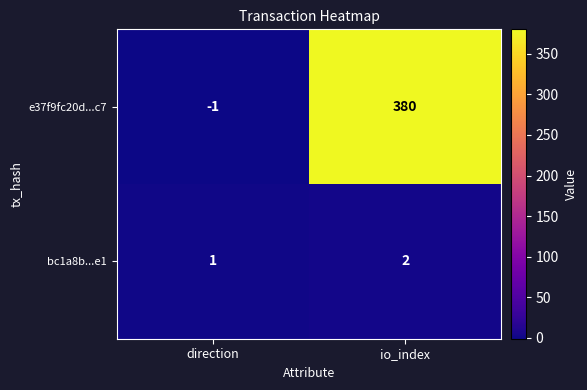

How many data points does each series have?

2